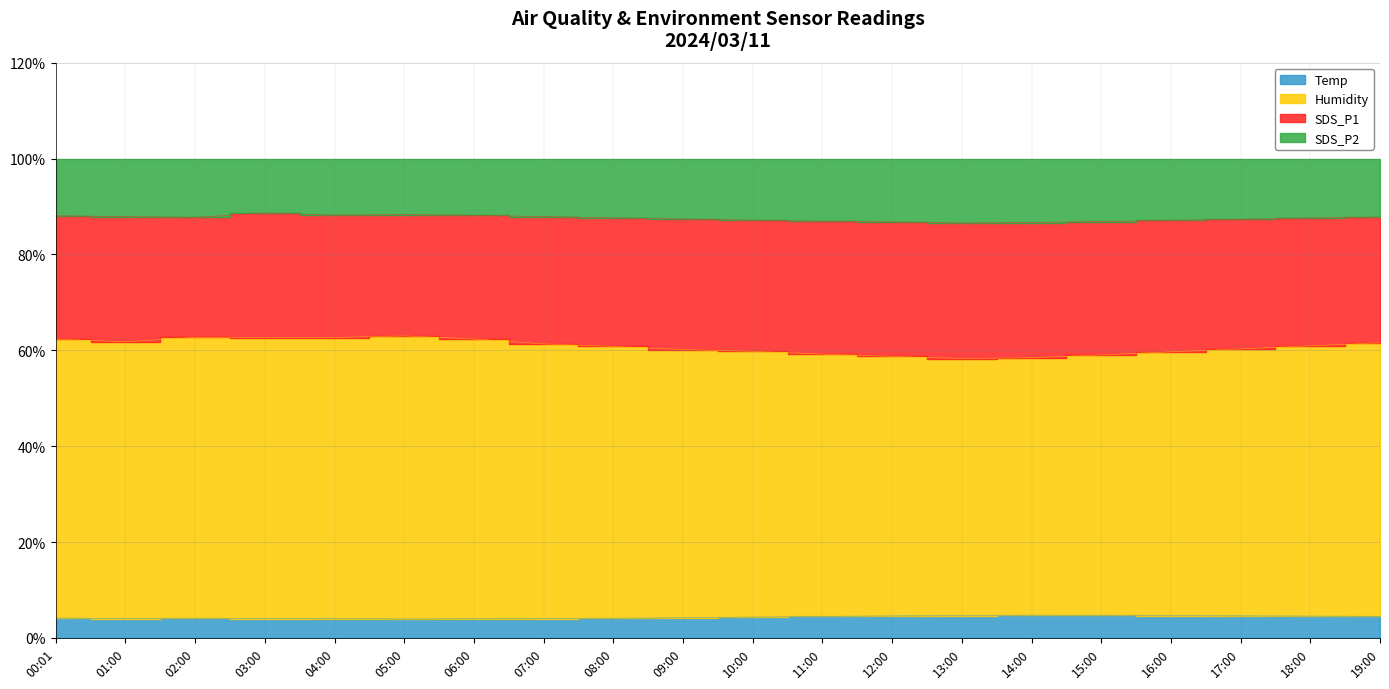

Where is the first local minimum for SDS_P1?

01:00